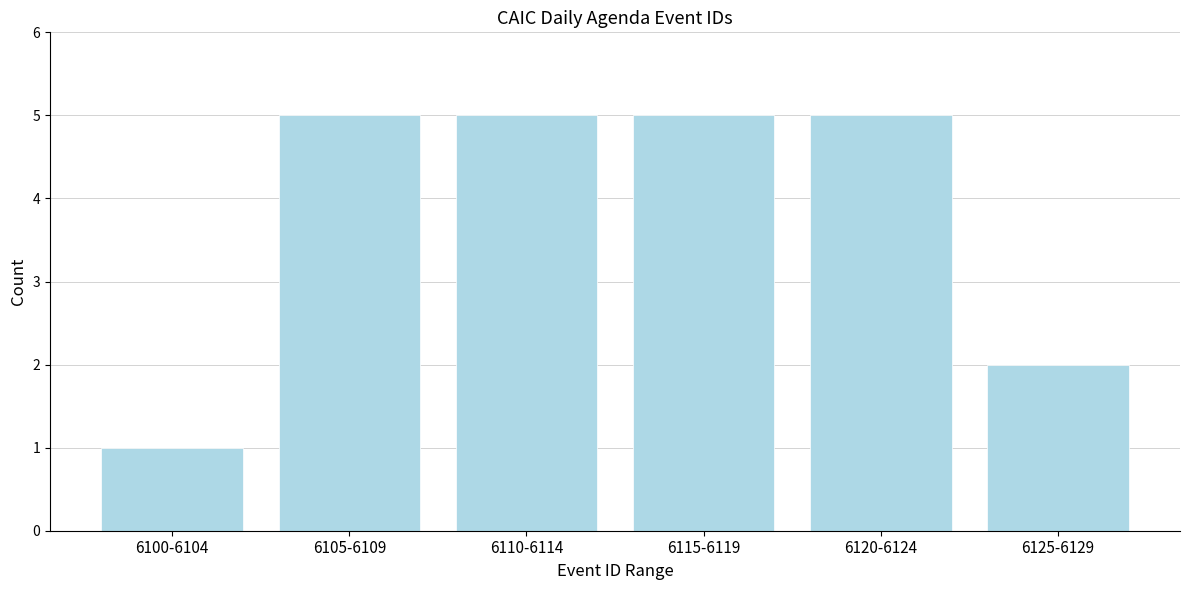

Reading right to left, what are all the values shown in this chart?

2	5	5	5	5	1